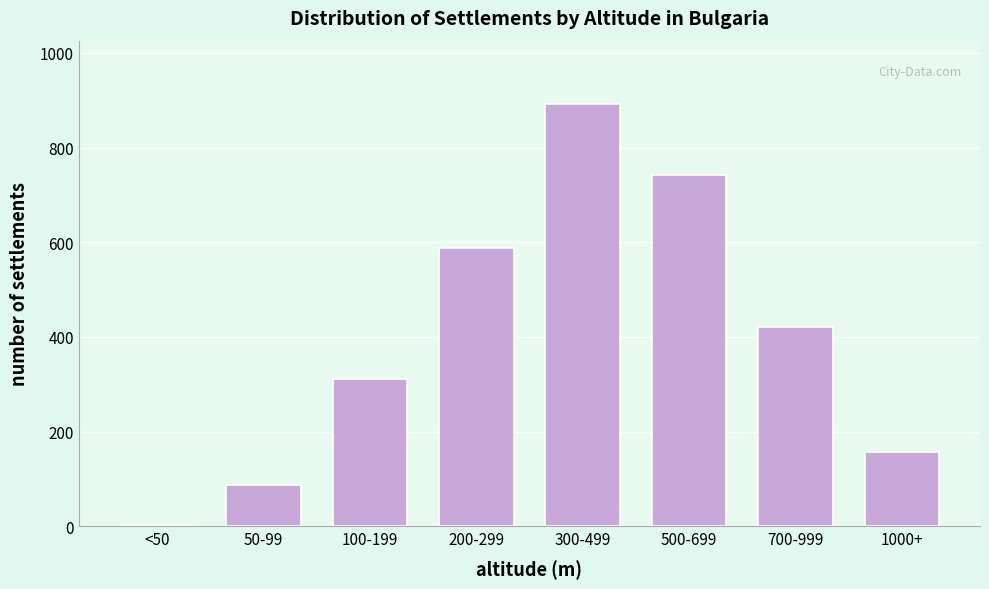

Reading left to right, what are all the values shown in this chart?

<50=0	50-99=87	100-199=312	200-299=587	300-499=892	500-699=743	700-999=421	1000+=156